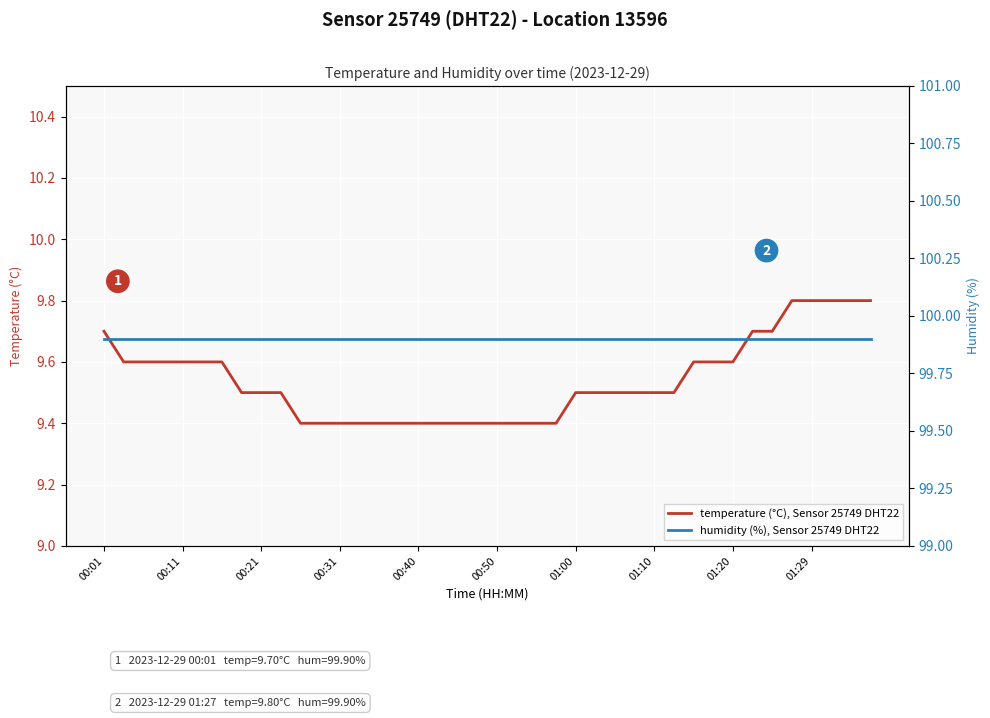

Count the temperature (°C), Sensor 25749 DHT22 values in the range 9 to 10.

40